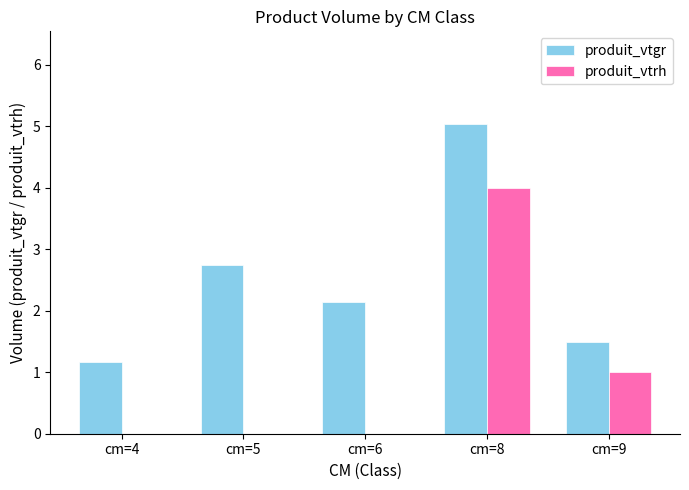

Reading right to left, extract all data points from this chart.

produit_vtgr: 1.5	5.0	2.1	2.7	1.2
produit_vtrh: 1.0	4.0	0.0	0.0	0.0